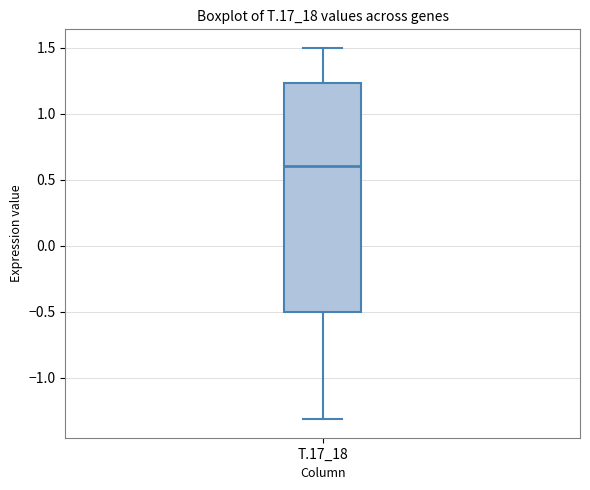

Where does the upper whisker of the box for T.17_18 end on the y-axis? The values are not printed on the chart, so give them approximately, as read against the axis.

1.50